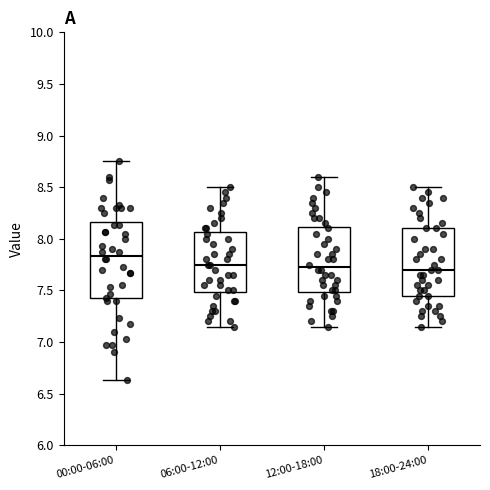

Reading left to right, read every box against the y-axis: the position of its median line, the range the box covers, and the ends of its whiskers. The values are not printed on the chart, so give them approximately, as read against the axis.

00:00-06:00: median 7.85, box 7.40 to 8.15, whiskers 6.65 to 8.75
06:00-12:00: median 7.75, box 7.50 to 8.05, whiskers 7.15 to 8.50
12:00-18:00: median 7.75, box 7.50 to 8.10, whiskers 7.15 to 8.60
18:00-24:00: median 7.70, box 7.45 to 8.10, whiskers 7.15 to 8.50